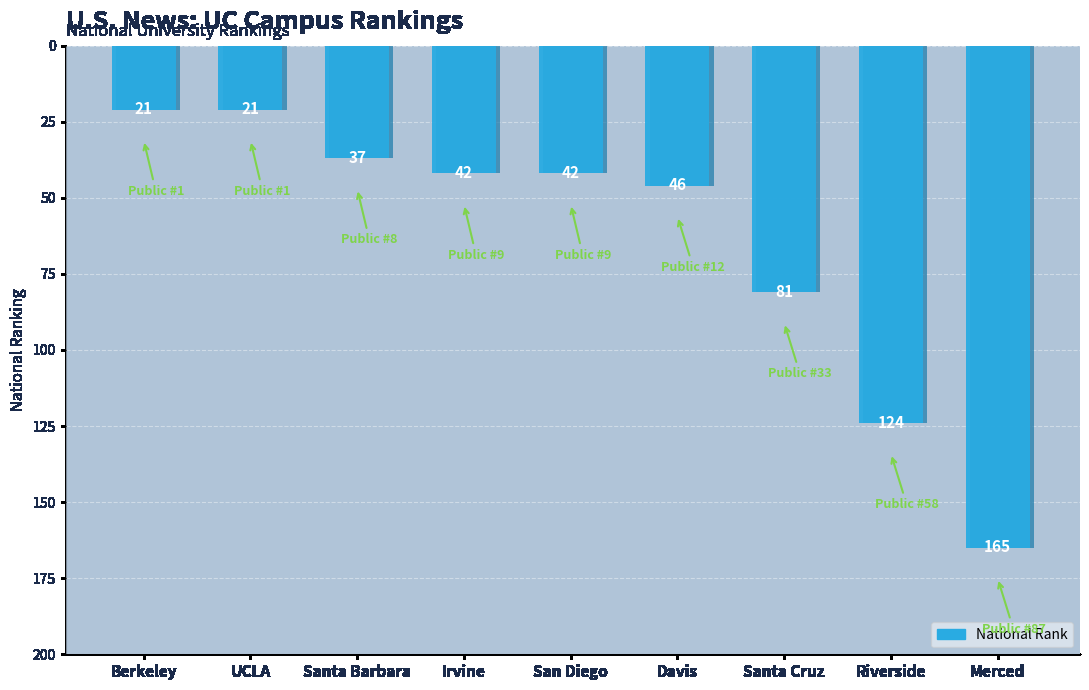

List the labels in order of value, largest first.

Merced, Riverside, Santa Cruz, Davis, Irvine, San Diego, Santa Barbara, Berkeley, UCLA